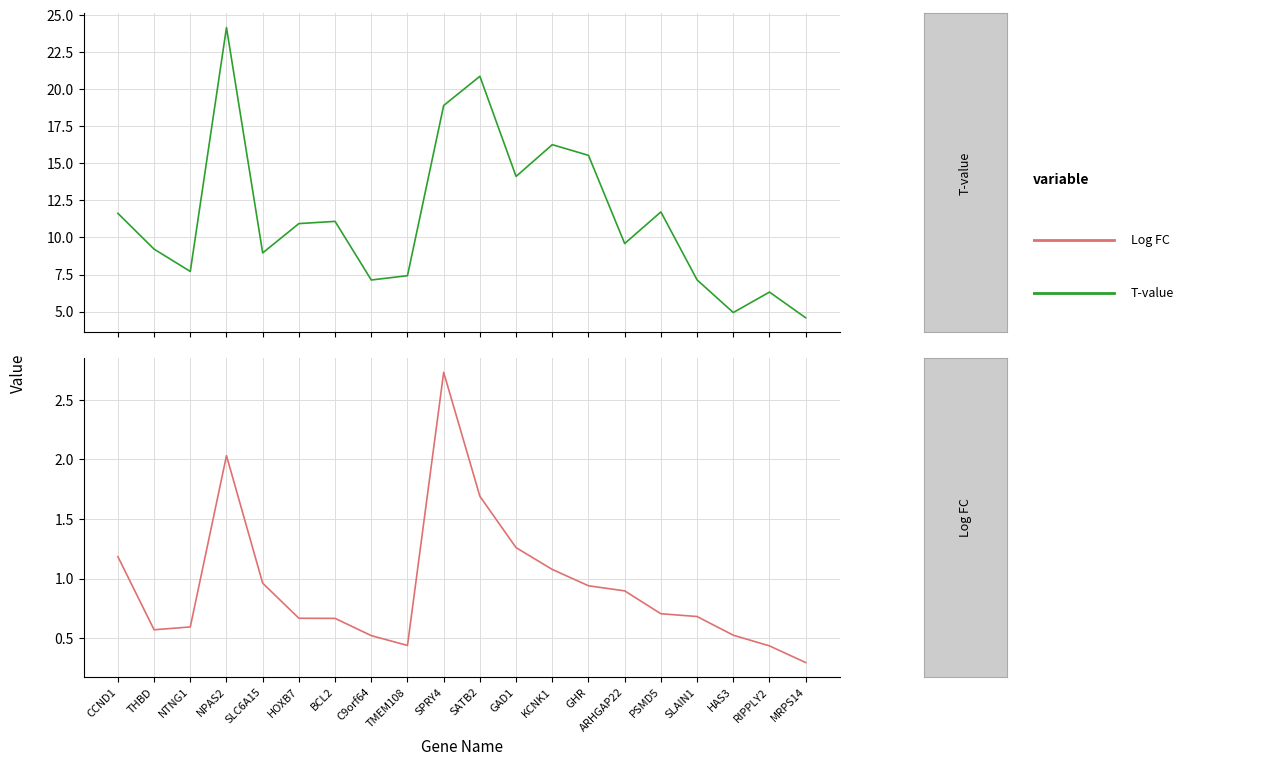

Between NPAS2 and SPRY4, which is larger?

NPAS2